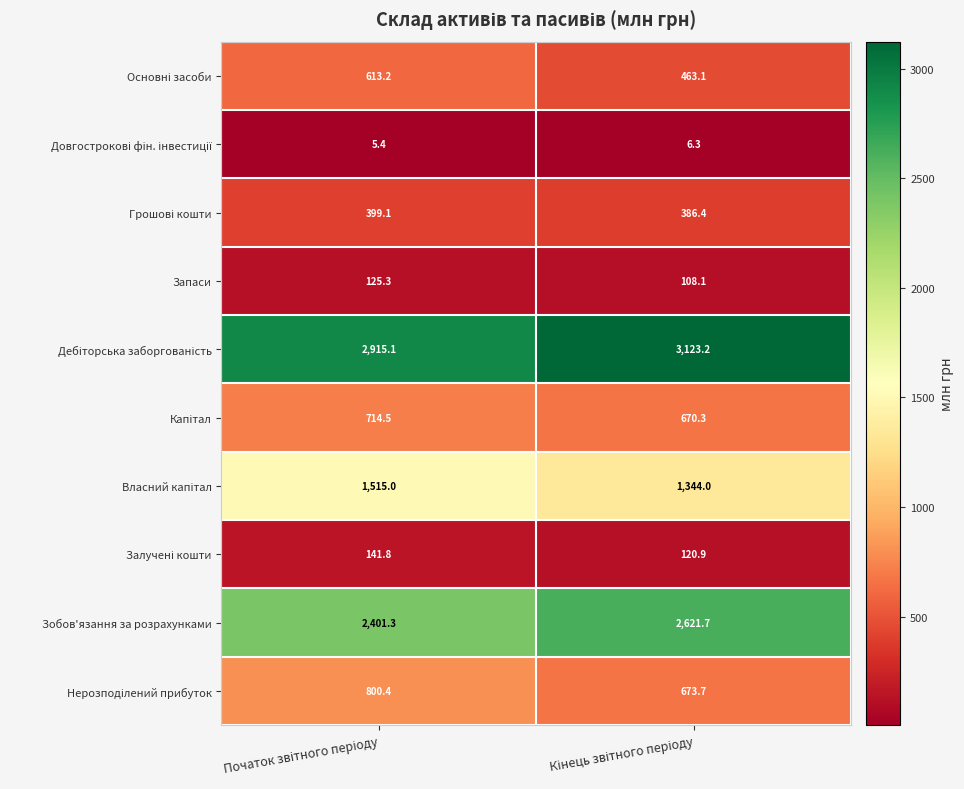

Which series has the widest spread of values?

Зобов'язання за розрахунками